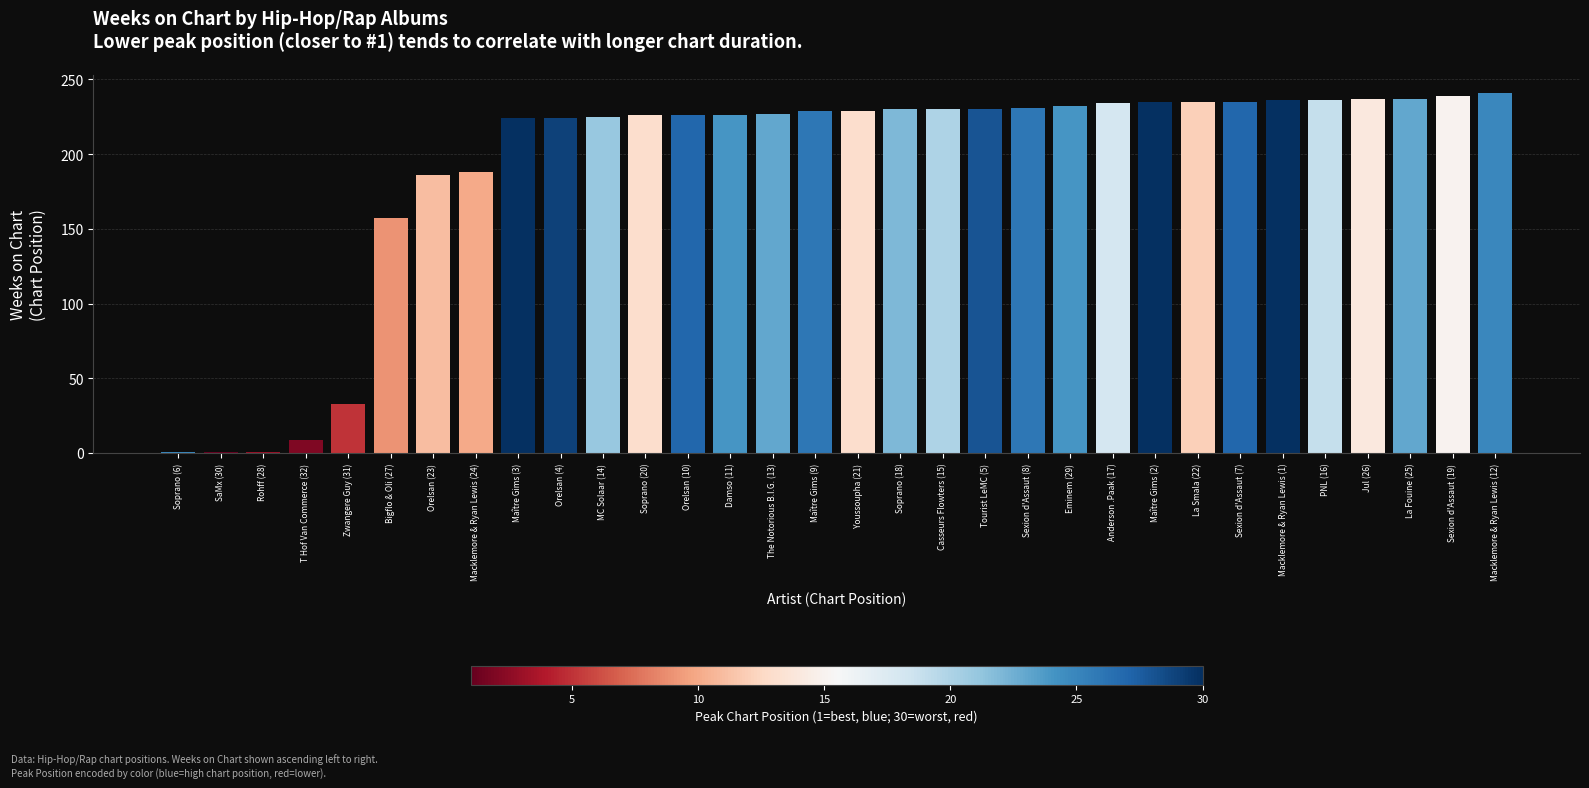

Where is the data nearest to the value 121?

Bigflo & Oli (27)